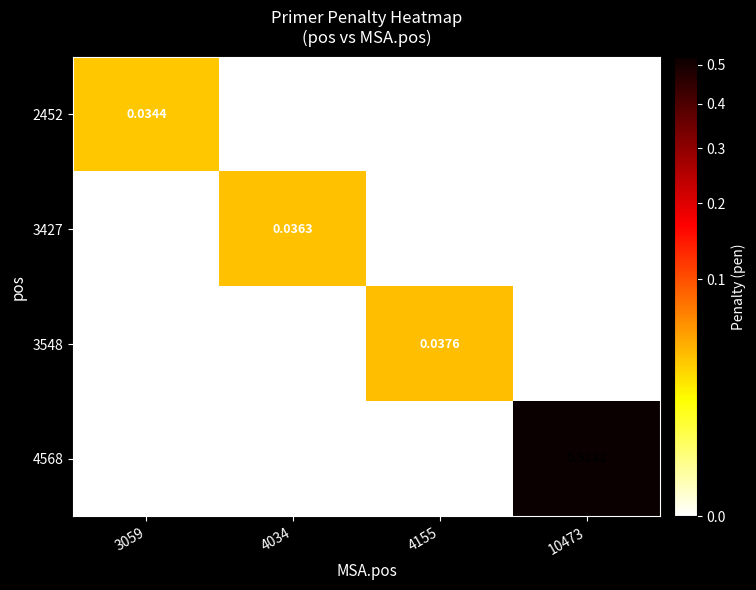

Between 4034 and 10473, which series saw the biggest shift?

4568